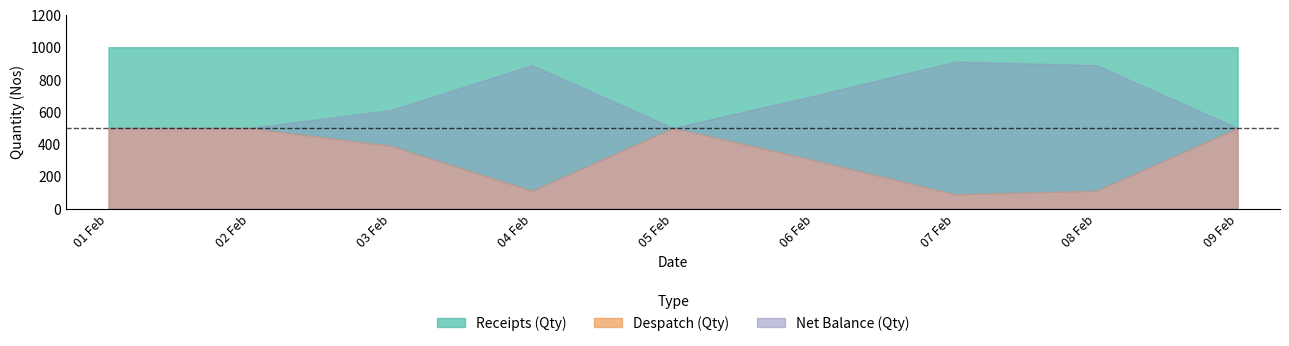

The Receipts (Qty) series shows 1382 at 01/02. True or false?

False